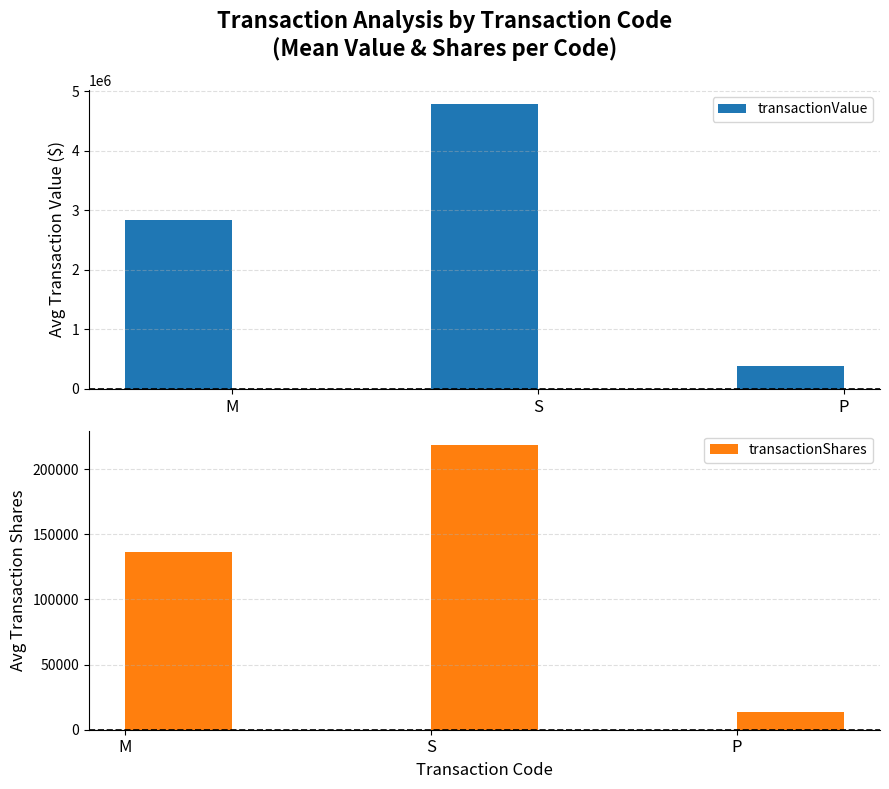

At which label does transactionValue reach its minimum?

P